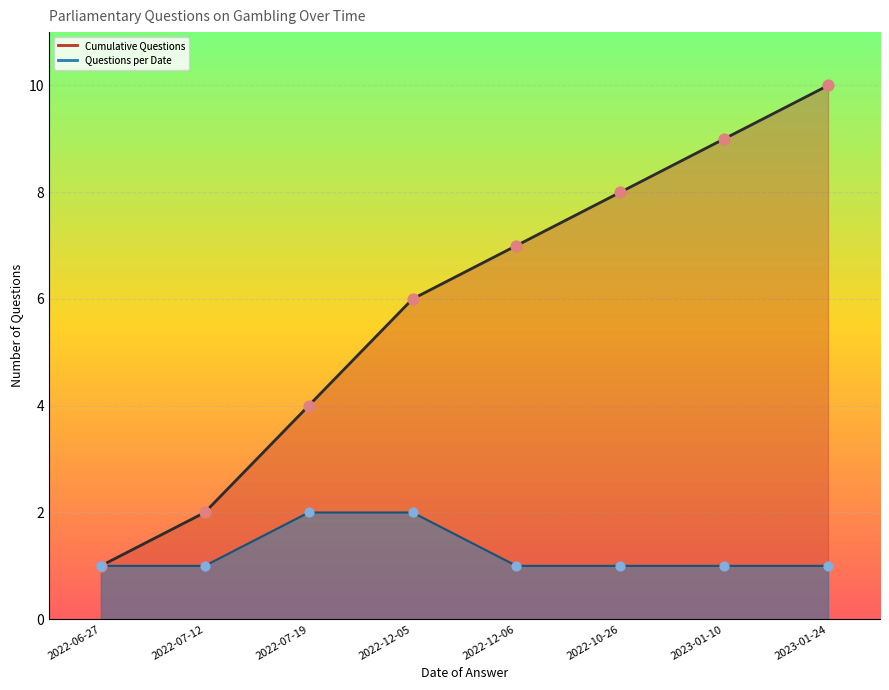

At which category is the sum across all series the highest?

2023-01-24